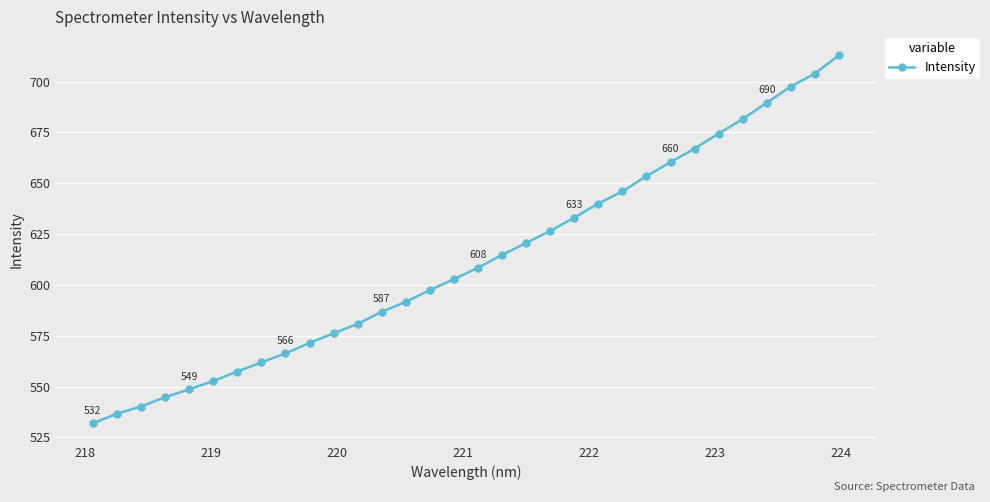

What is the sum of all values?

19577.4